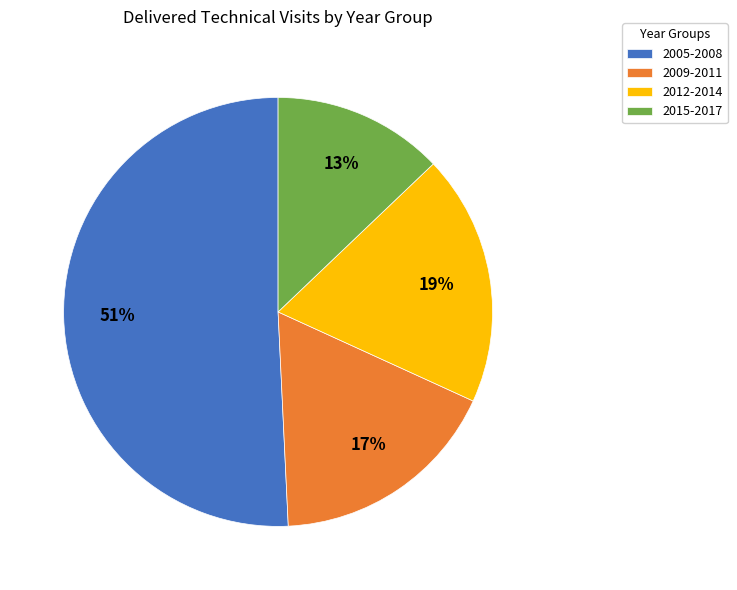

What is the smallest slice in the pie chart?

2015-2017